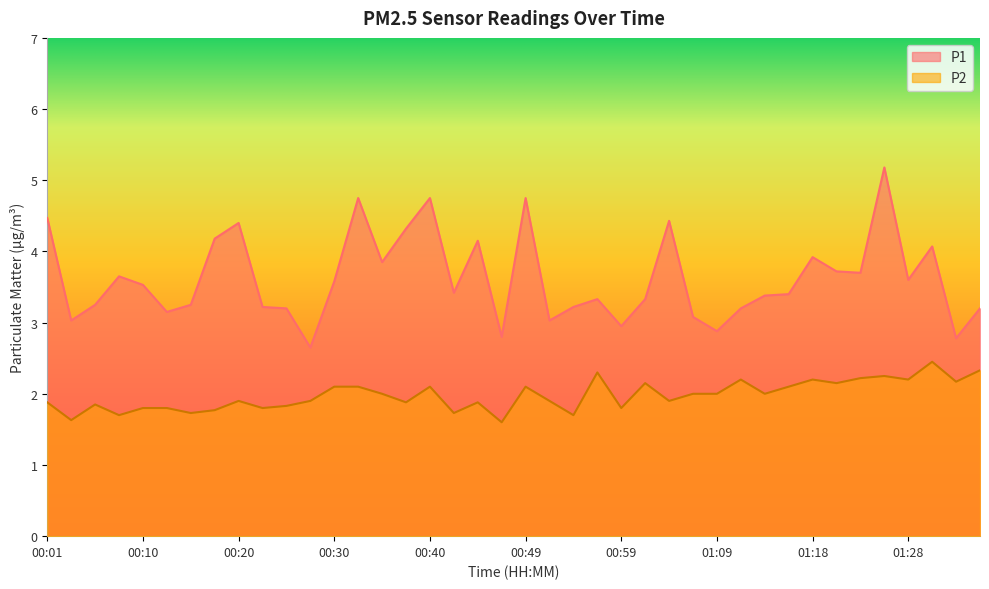

Which category has the lowest value in the P2 series?

00:47